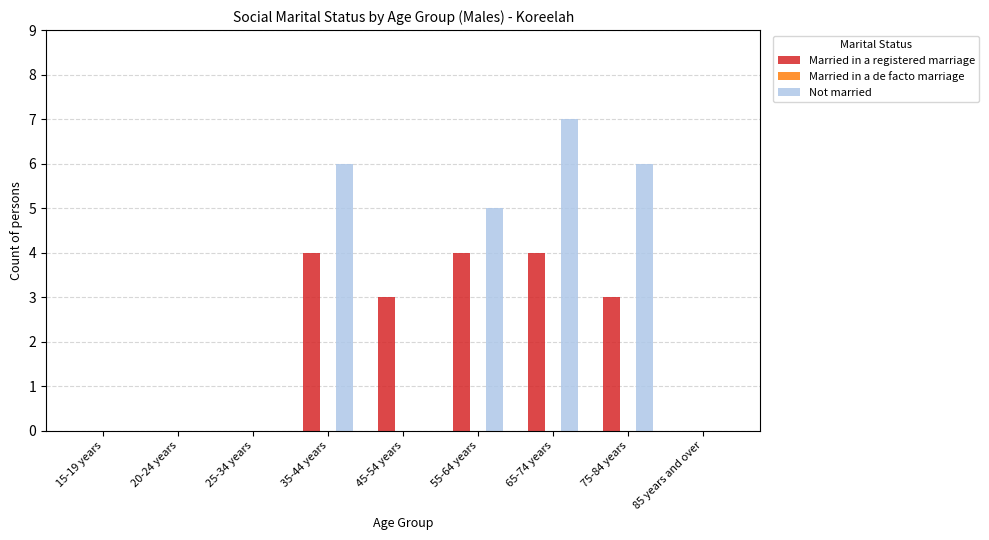

Which series changed the most between 15-19 years and 35-44 years?

Not married